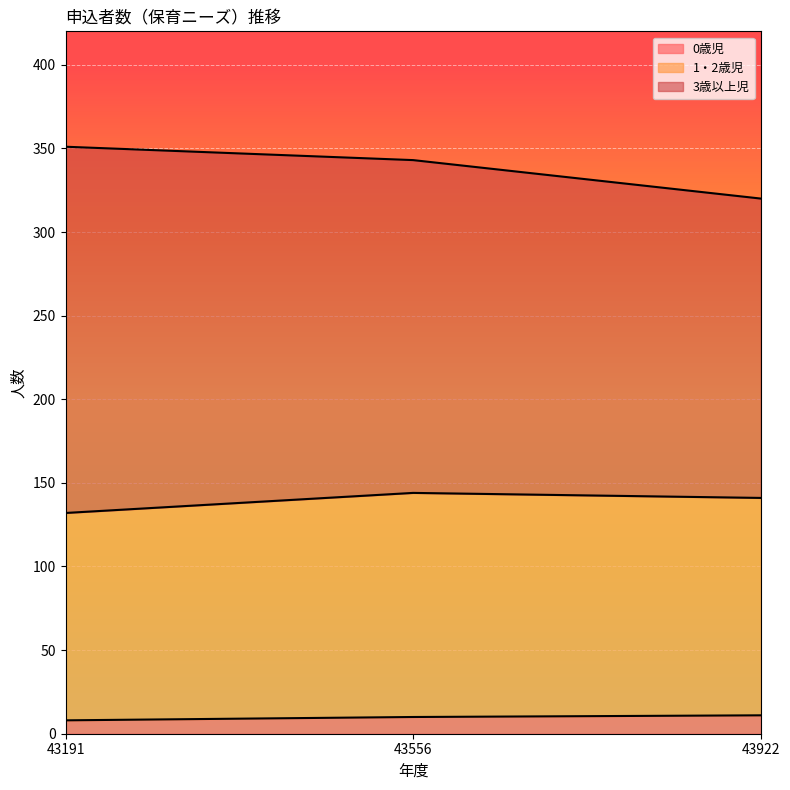

At which label is 1・2歳児 closest to 138?

43922